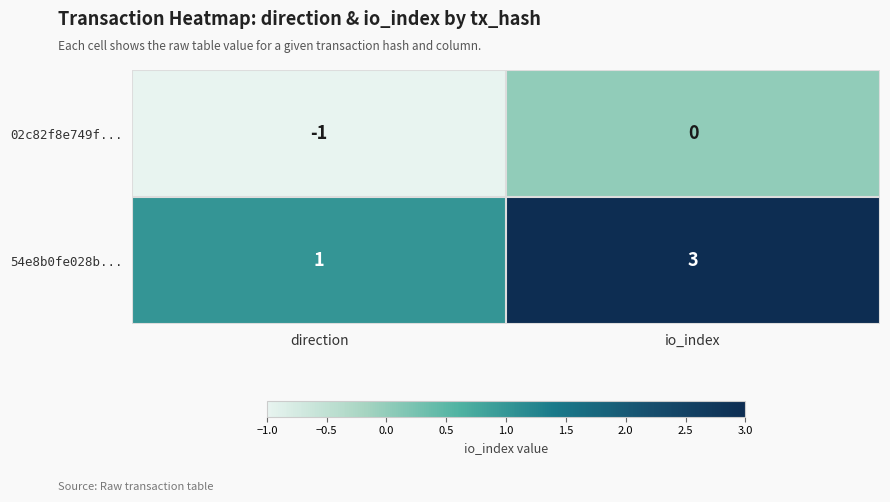

Which category has the highest value in the 54e8b0fe028b... series?

io_index